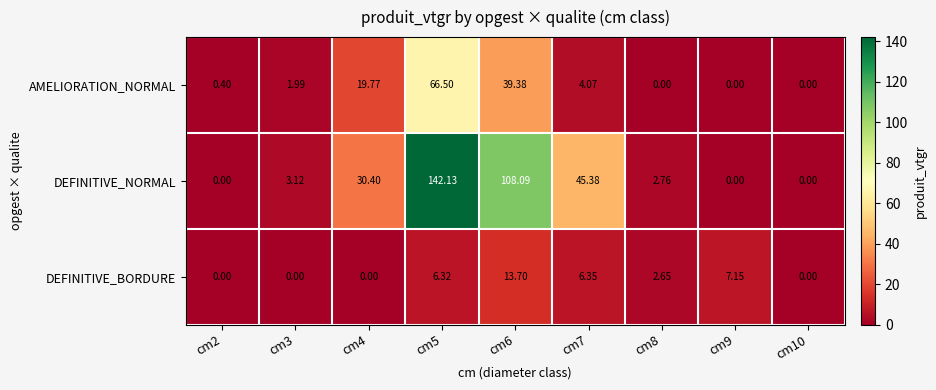

At cm3, list the series in order from smallest to largest.

DEFINITIVE_BORDURE, AMELIORATION_NORMAL, DEFINITIVE_NORMAL